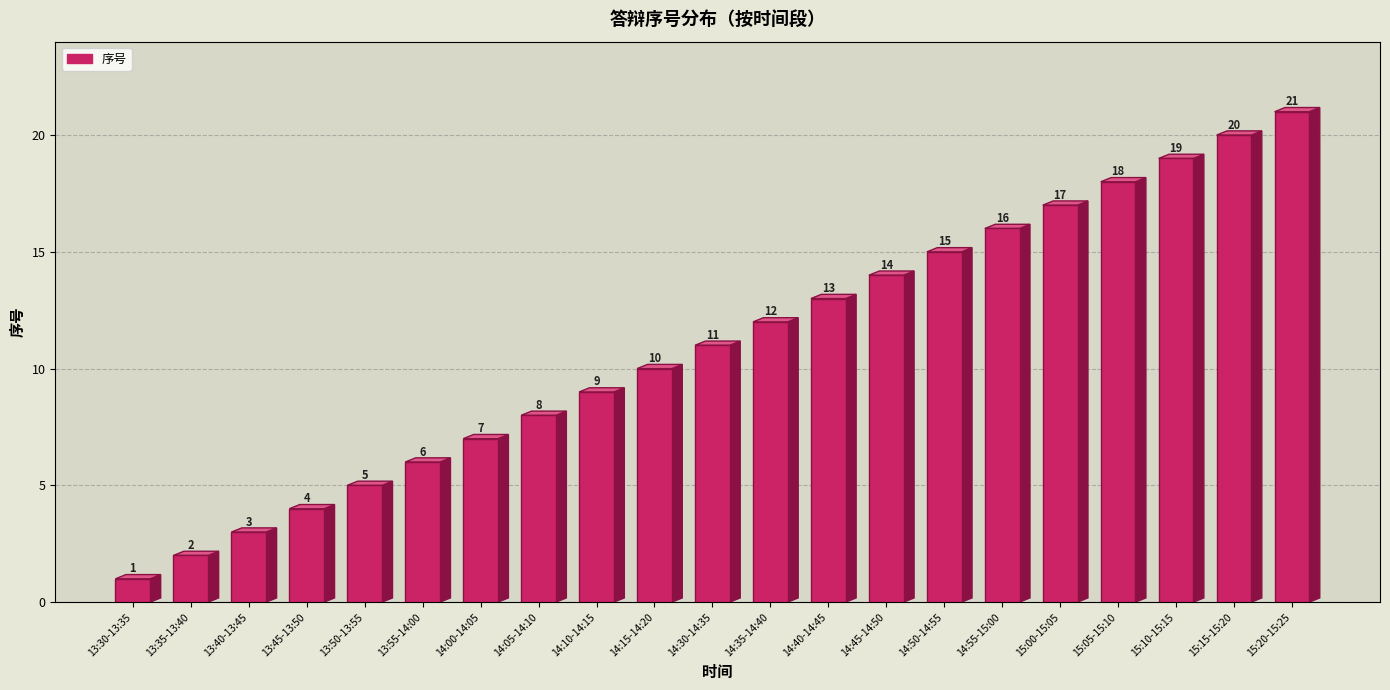

Reading left to right, list all the values displayed in this chart.

13:30-13:35=1	13:35-13:40=2	13:40-13:45=3	13:45-13:50=4	13:50-13:55=5	13:55-14:00=6	14:00-14:05=7	14:05-14:10=8	14:10-14:15=9	14:15-14:20=10	14:30-14:35=11	14:35-14:40=12	14:40-14:45=13	14:45-14:50=14	14:50-14:55=15	14:55-15:00=16	15:00-15:05=17	15:05-15:10=18	15:10-15:15=19	15:15-15:20=20	15:20-15:25=21